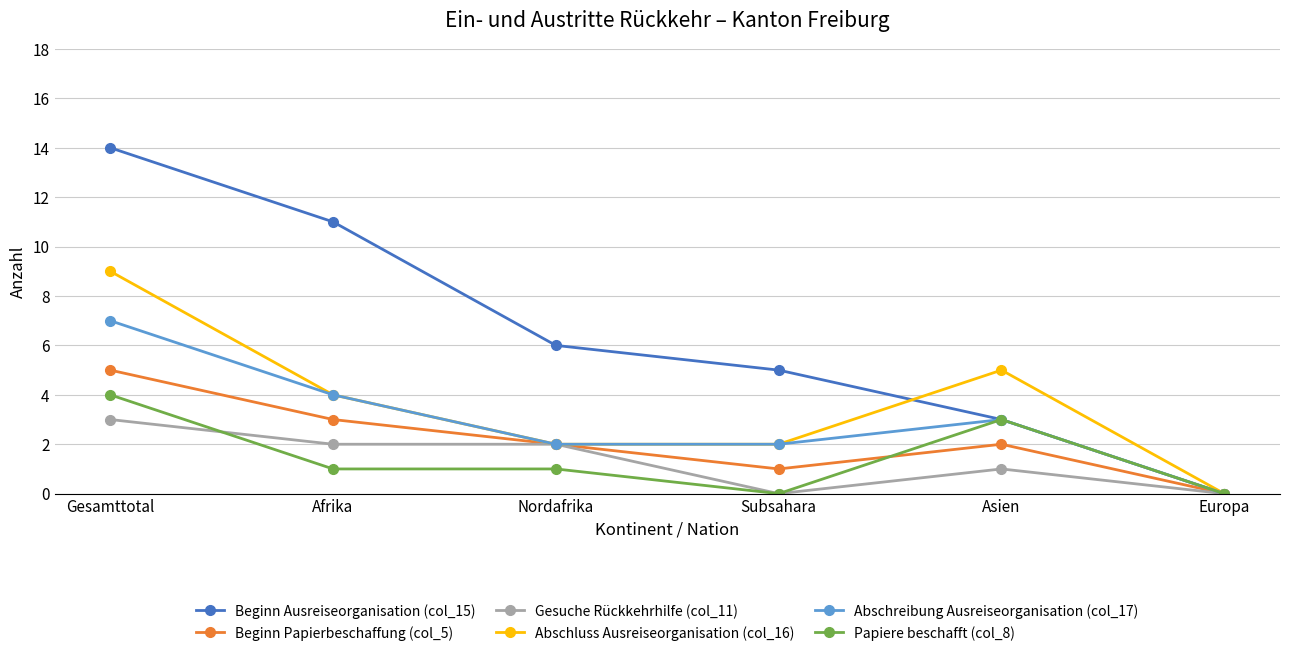

Which series has the largest total across all categories?

Beginn Ausreiseorganisation (col_15)